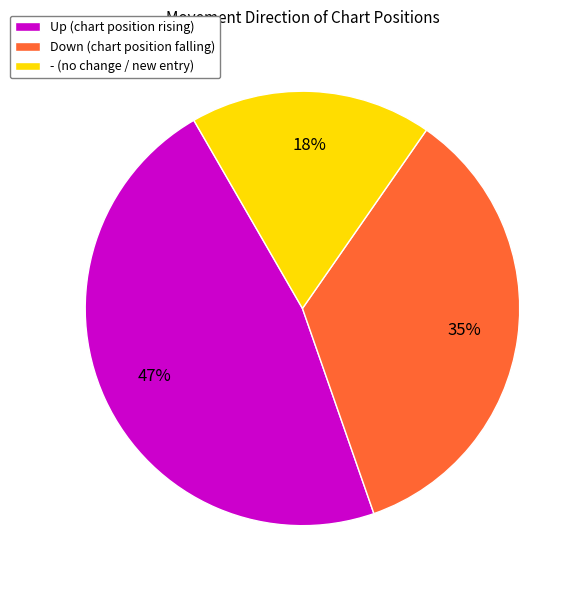

To the nearest percent, what is the average slice percentage?

33%